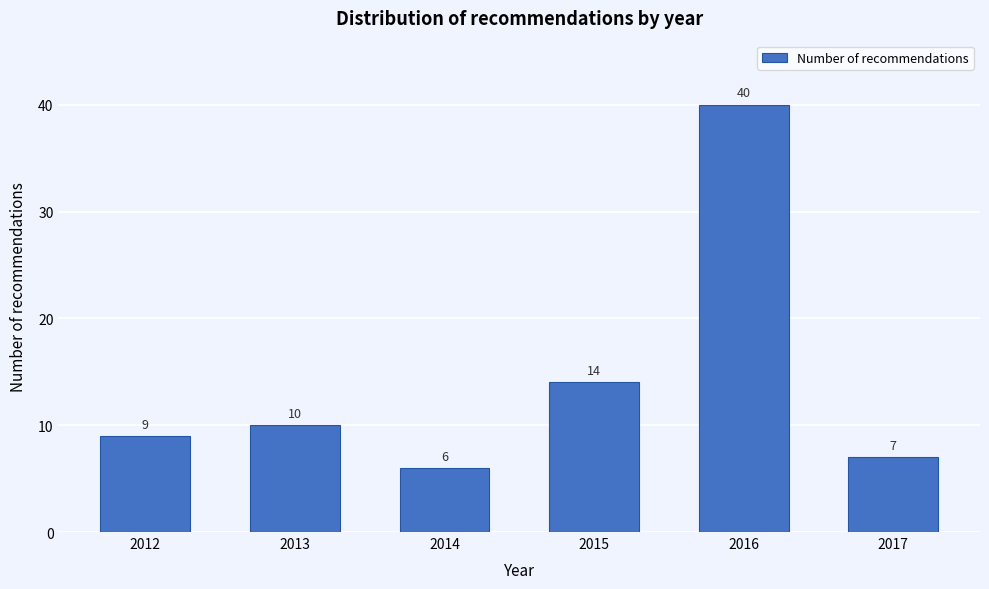

Reading left to right, transcribe all the data shown in this chart.

2012=9	2013=10	2014=6	2015=14	2016=40	2017=7